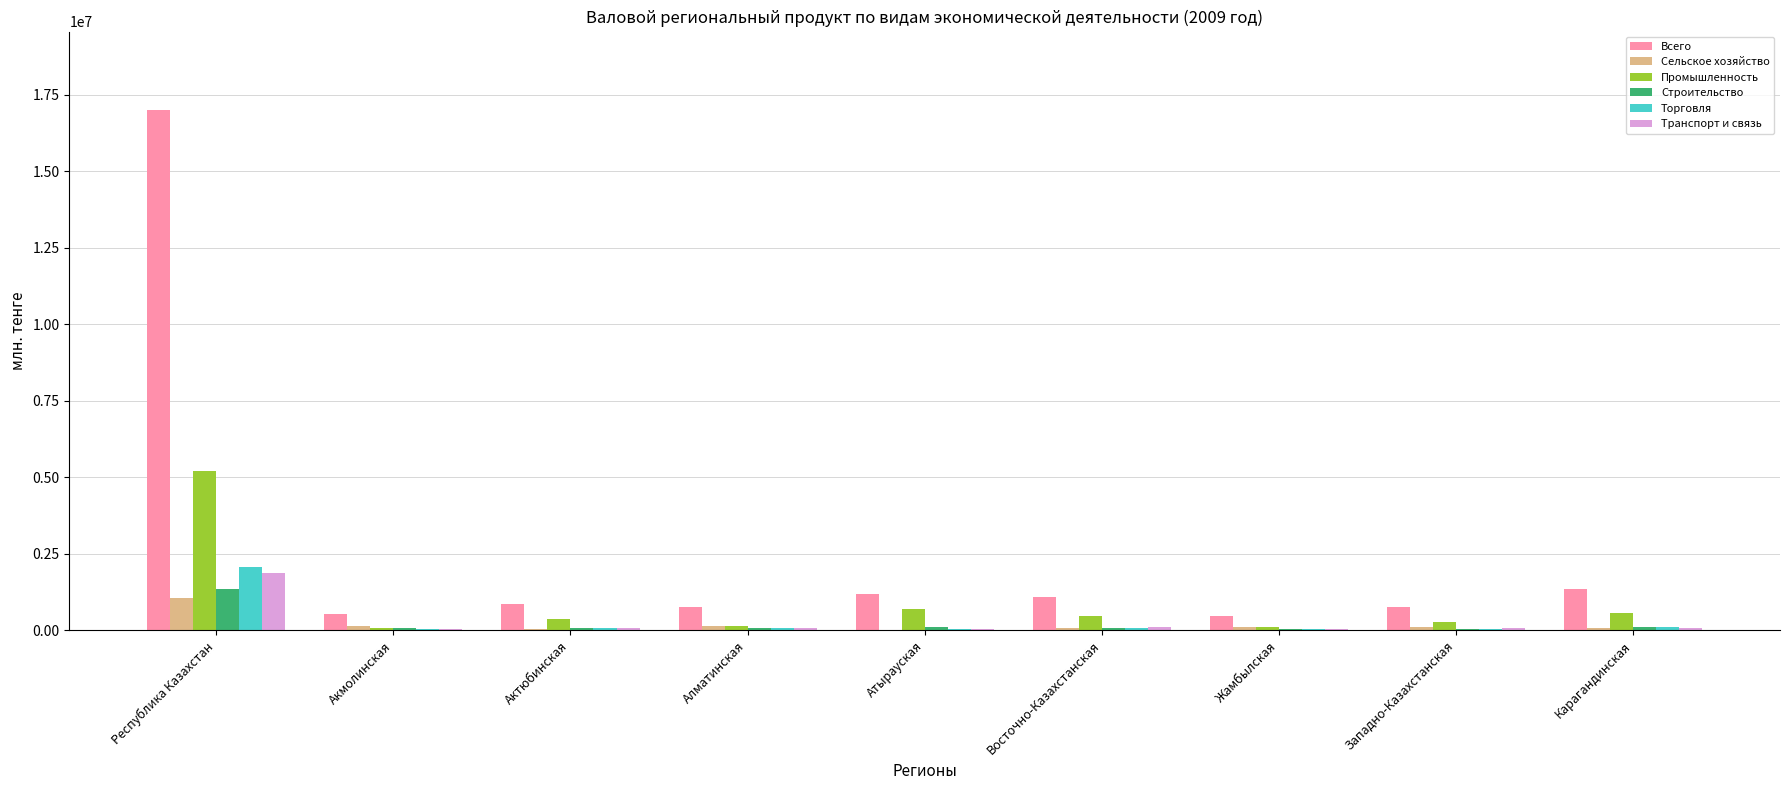

How many groups of bars are there?

9